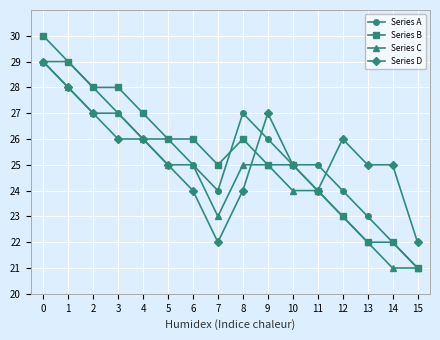

What is the difference between the maximum and minimum values in the Series B series?

9